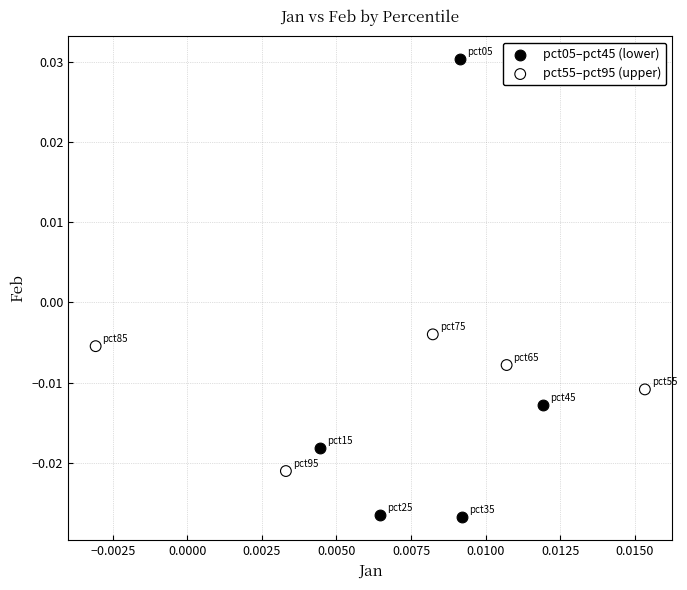

Which series has the widest spread of Y values?

pct05–pct45 (lower)